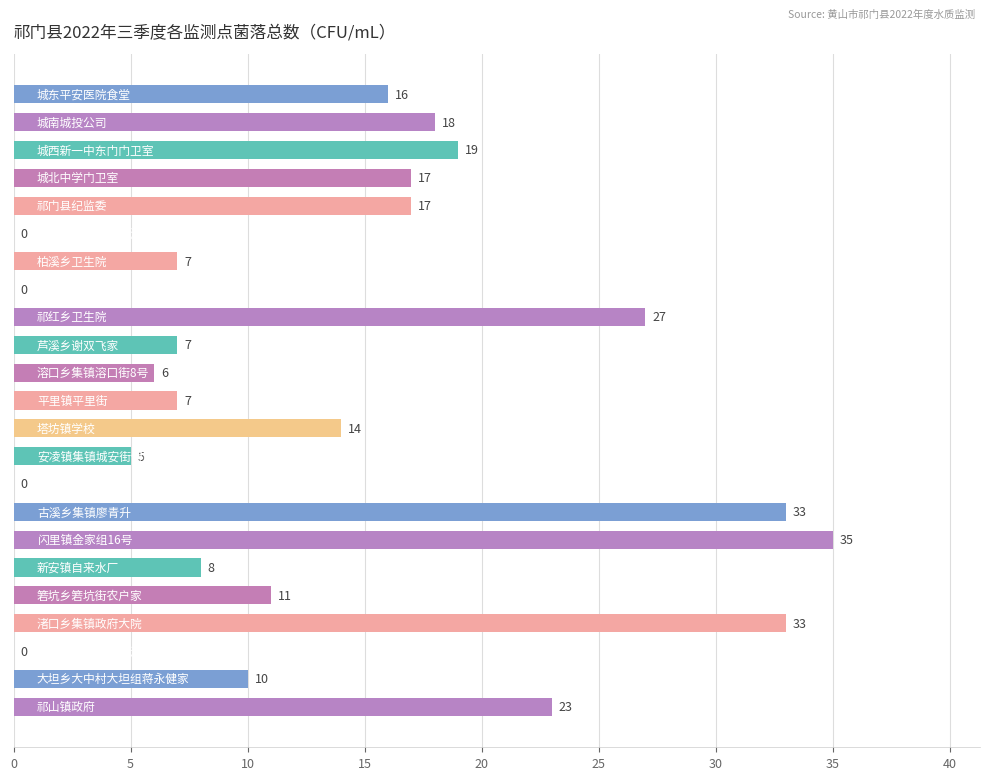

Count the number of categories in the chart.

23